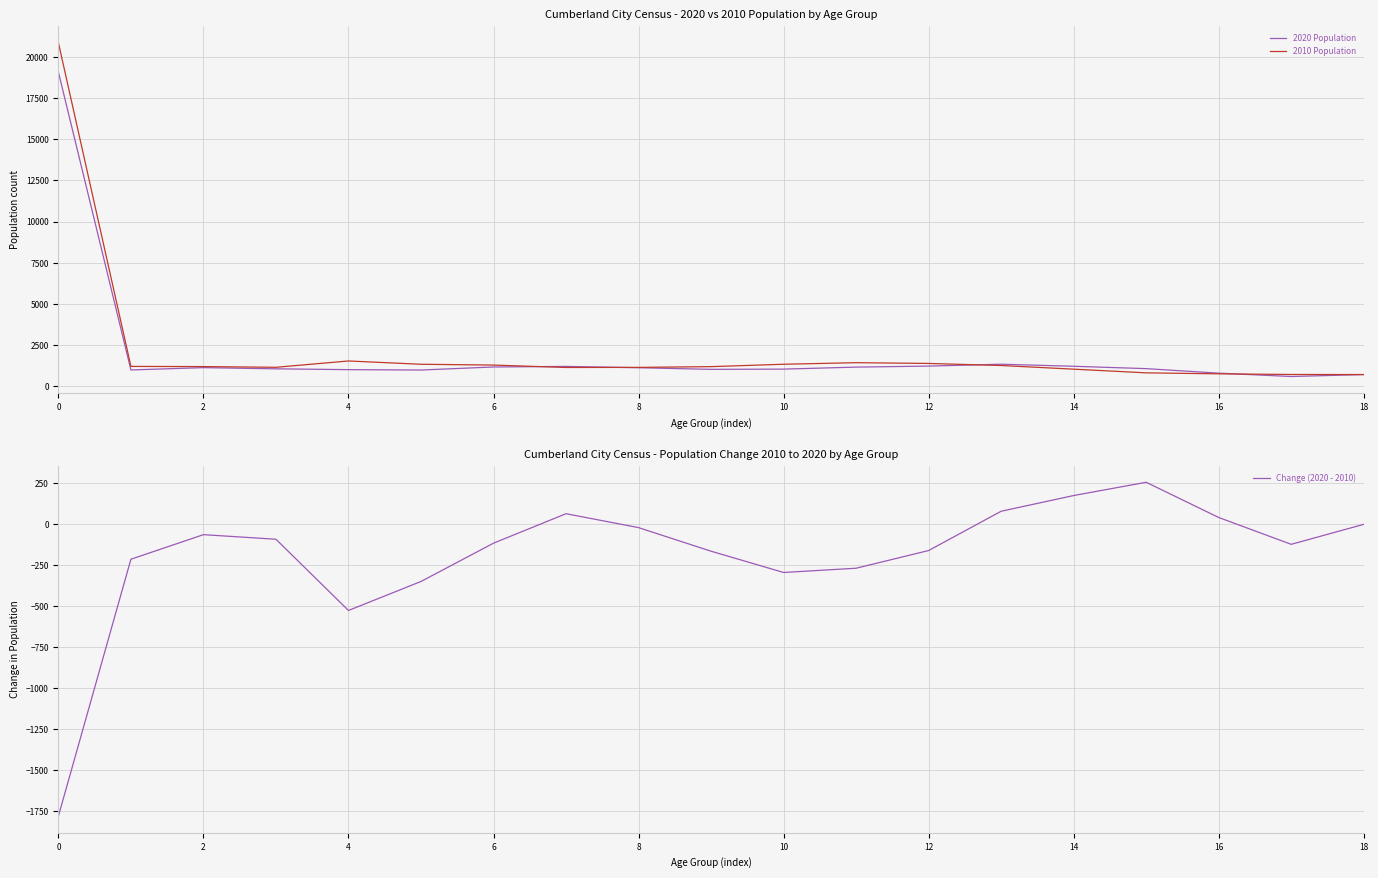

True or false: Change (2020 - 2010) and 2020 Population intersect in this chart.

False